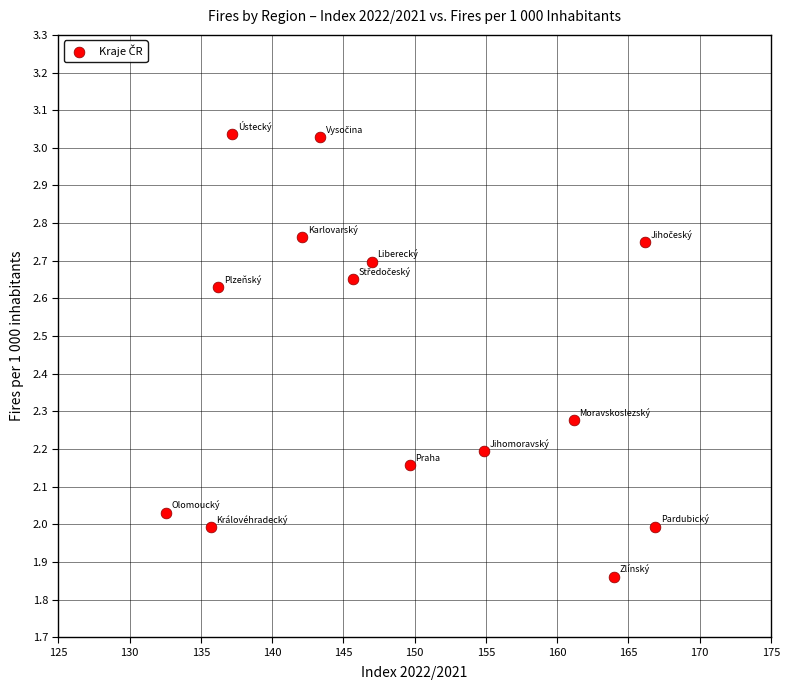

What is the range of X values (max minus min)?

34.3